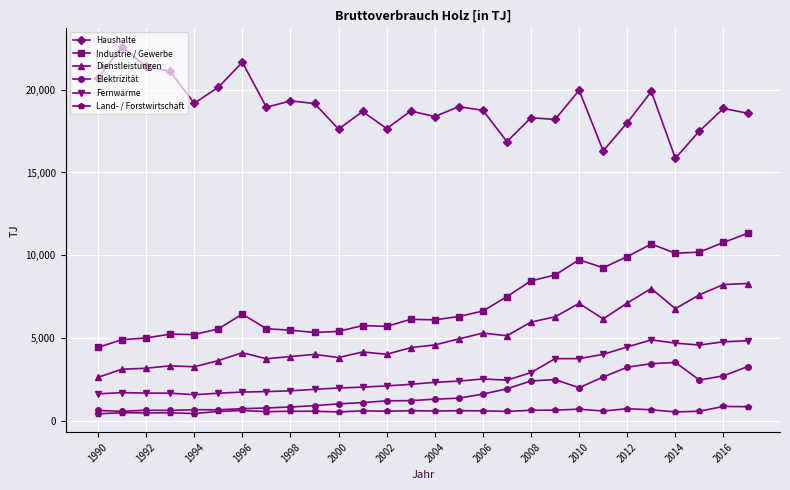

What is the value of the Fernwärme point at the 17th from the left?

2534